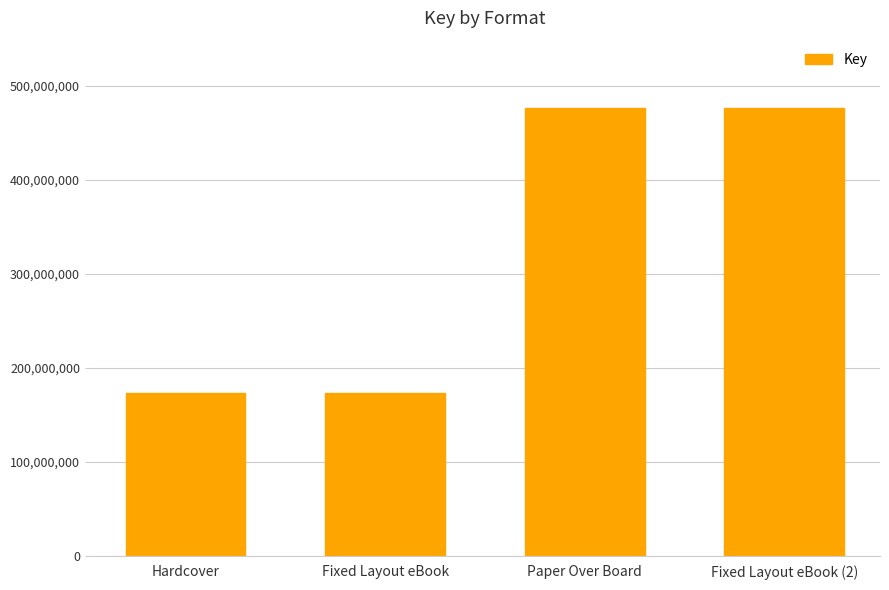

What is the greatest value displayed?

476671886